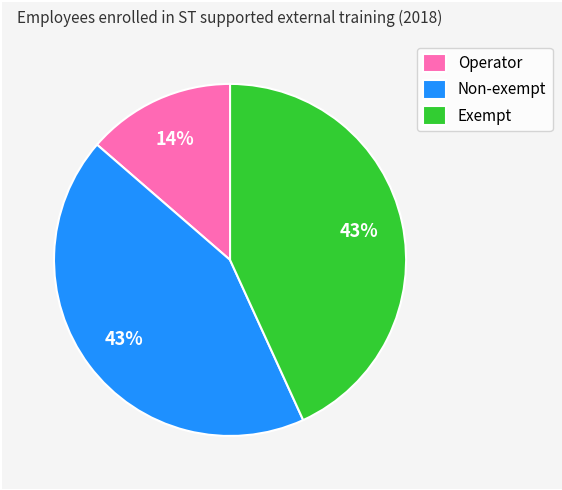

What is the smallest slice in the pie chart?

Operator